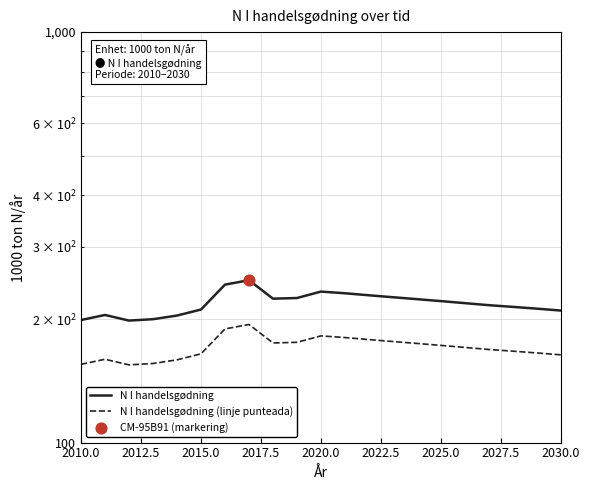

Which series has the largest total across all categories?

N I handelsgødning